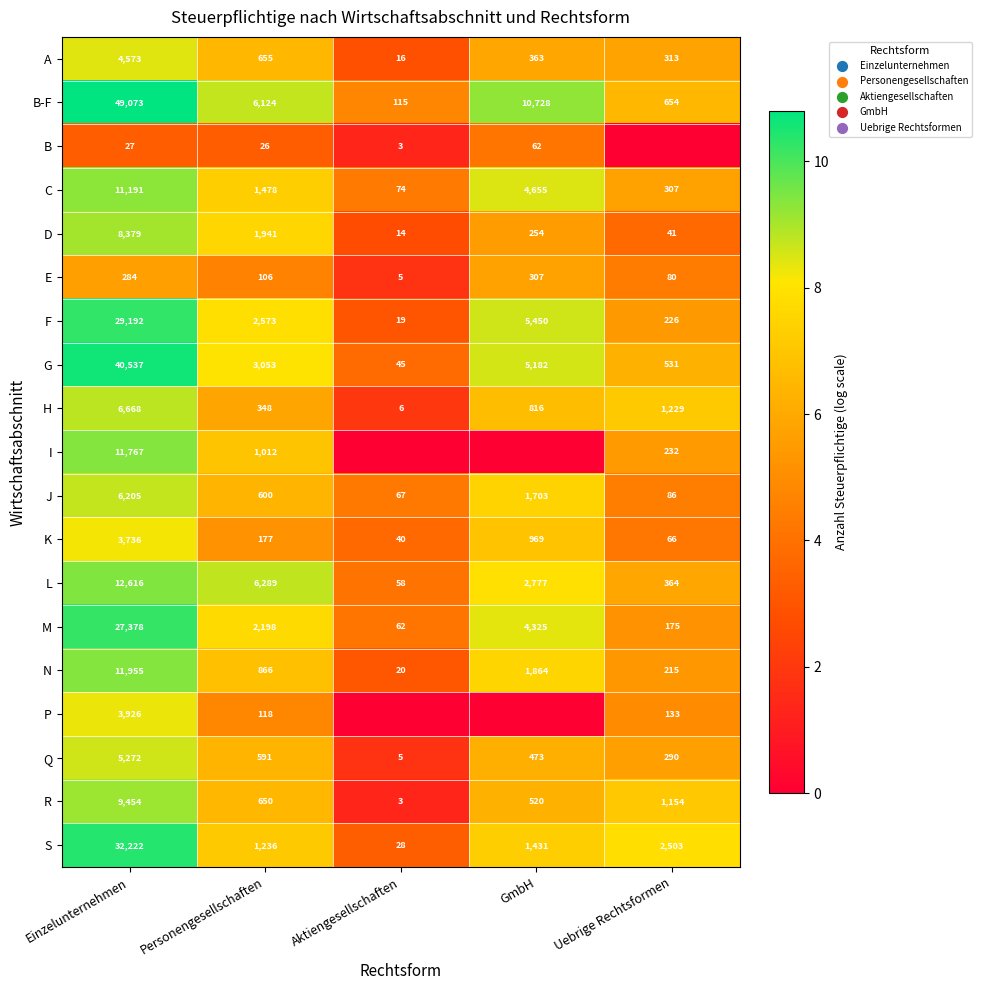

What is the total value across all series at GmbH?

120.7